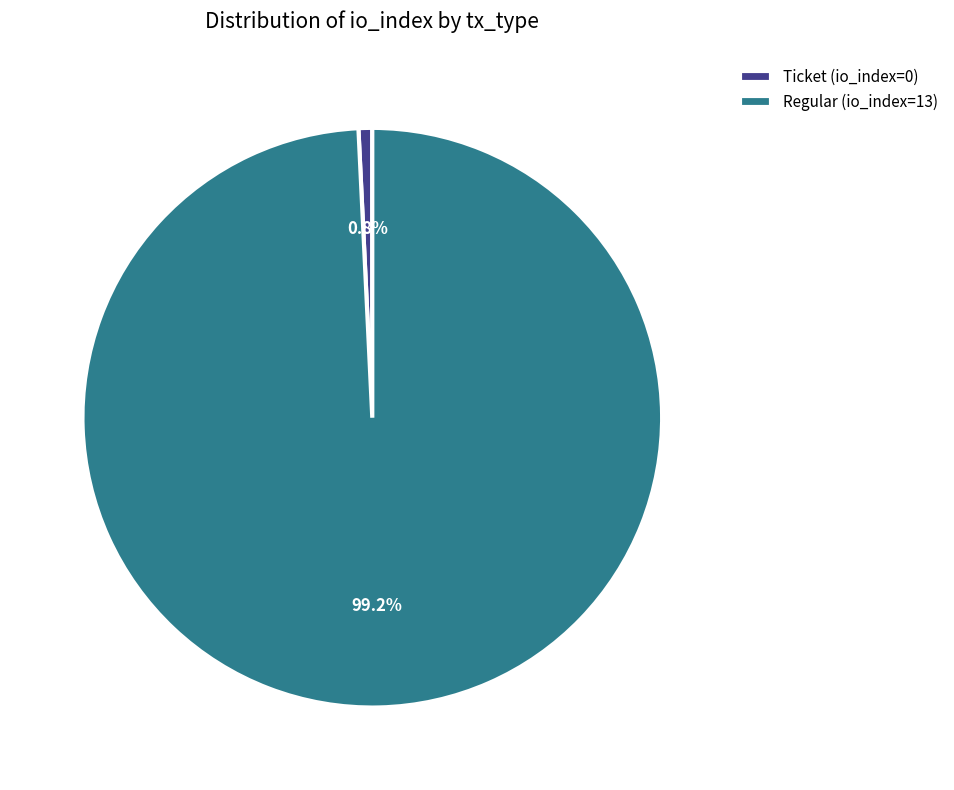

Between Regular (io_index=13) and Ticket (io_index=0), which is larger?

Regular (io_index=13)